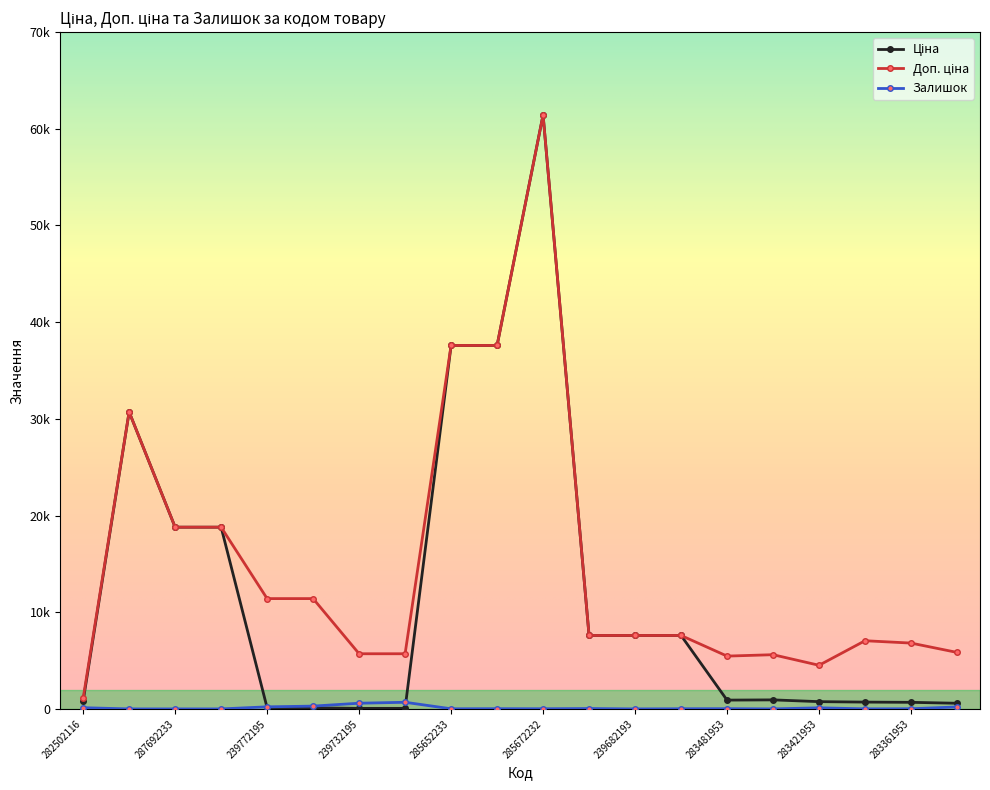

Rank the series by their average value, from highest to lowest.

Доп. ціна, Ціна, Залишок